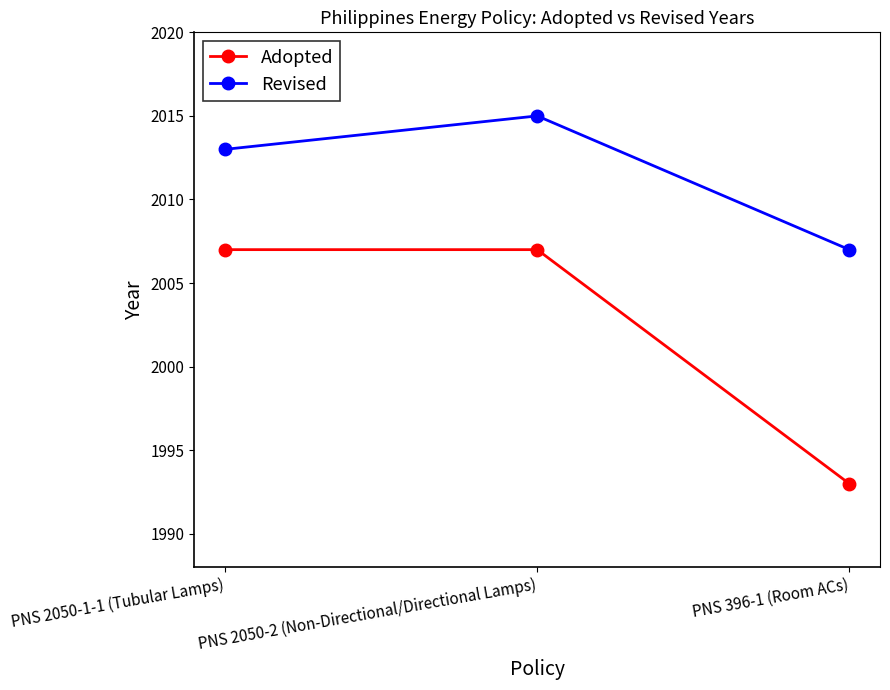

What are all the series names shown in the legend?

Adopted, Revised